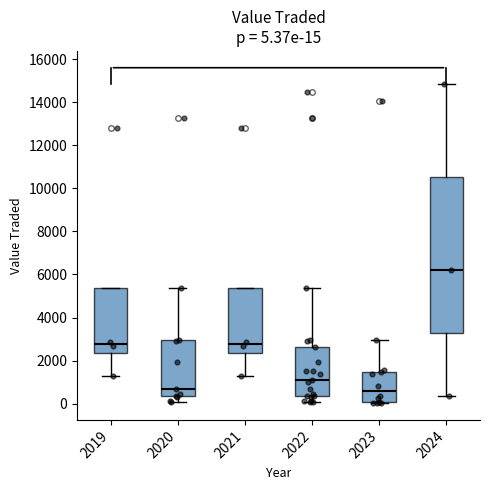

Which box is the tallest, from its lower edge to its upper edge?

2024